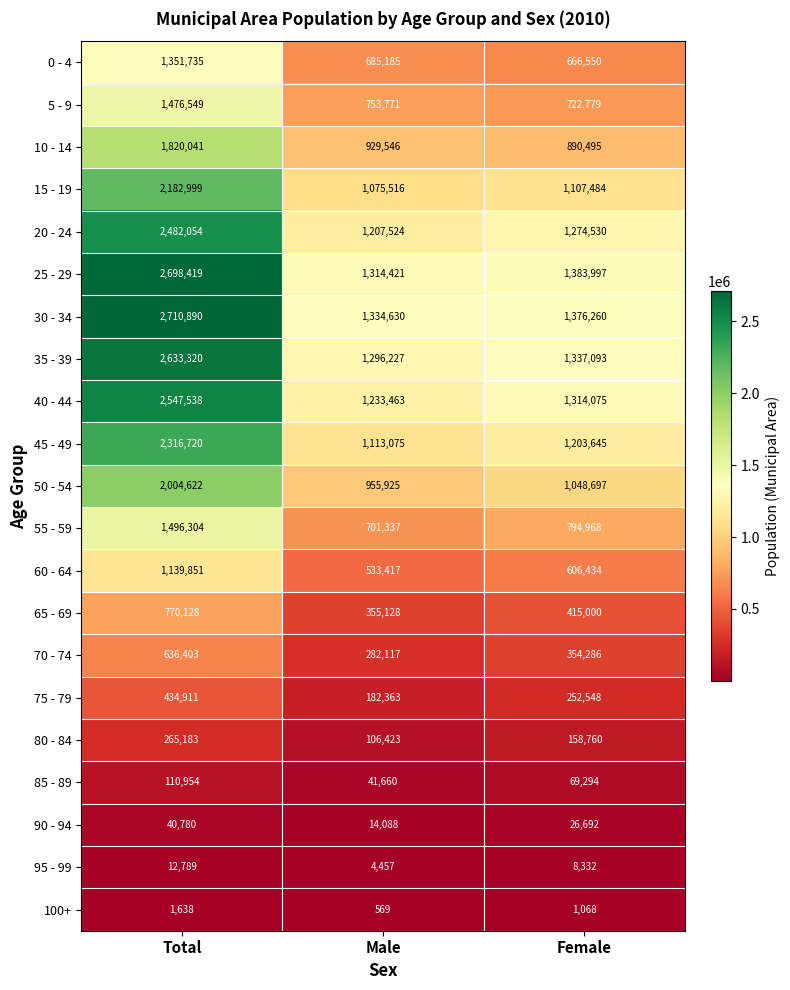

The value of 30 - 34 at Female is 2102920. True or false?

False